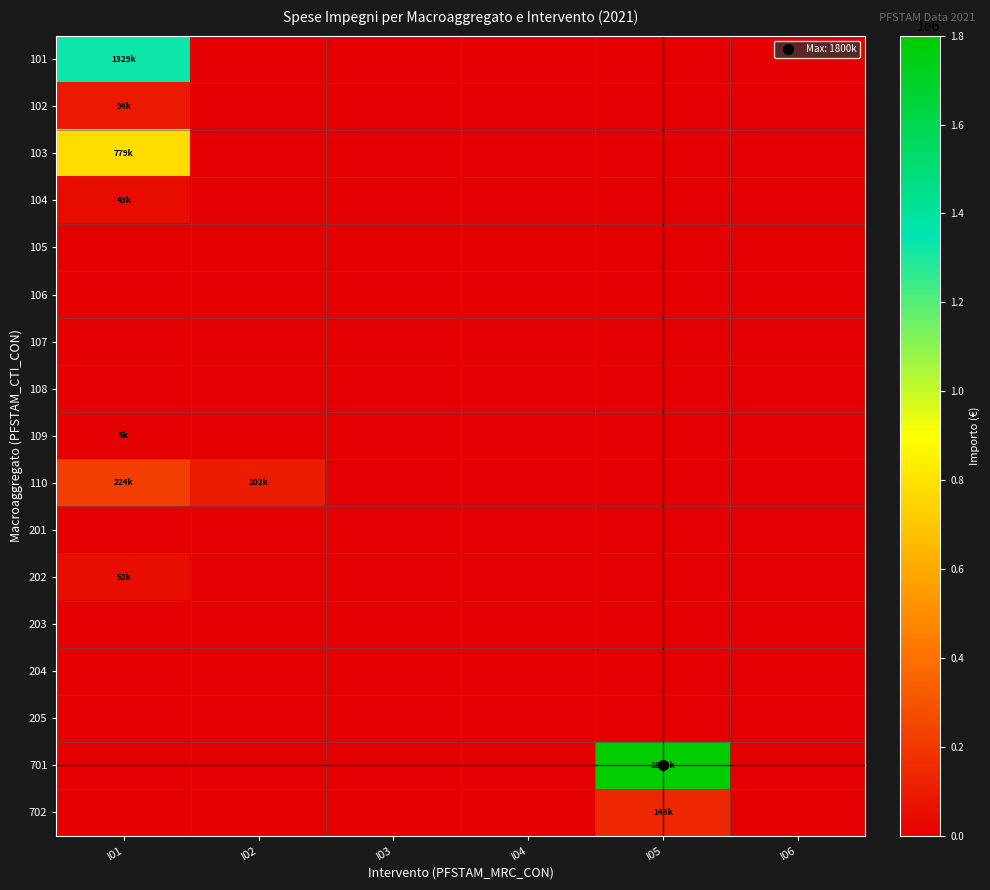

What is the difference between the highest and lowest values at I02?

101560.6